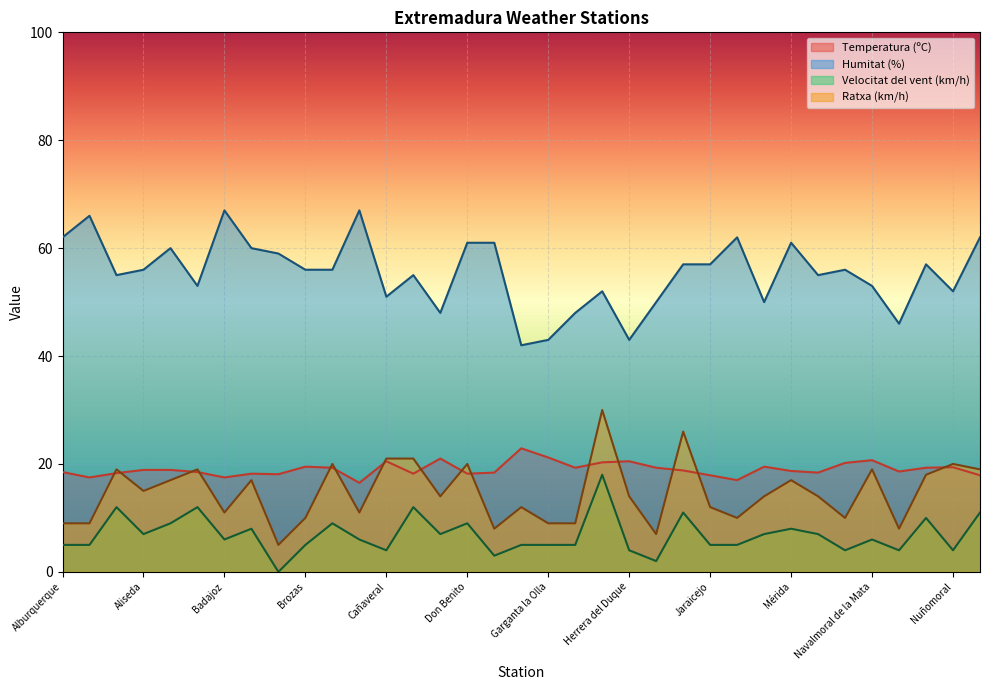

Does the chart display data point markers on the line(s)?

No